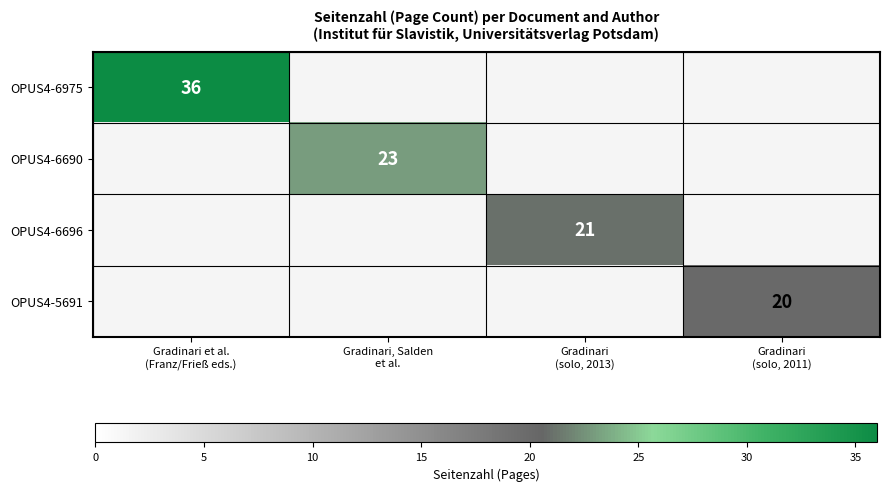

At which label is OPUS4-6975 closest to 36?

Gradinari et al. (Franz/Frieß eds.)